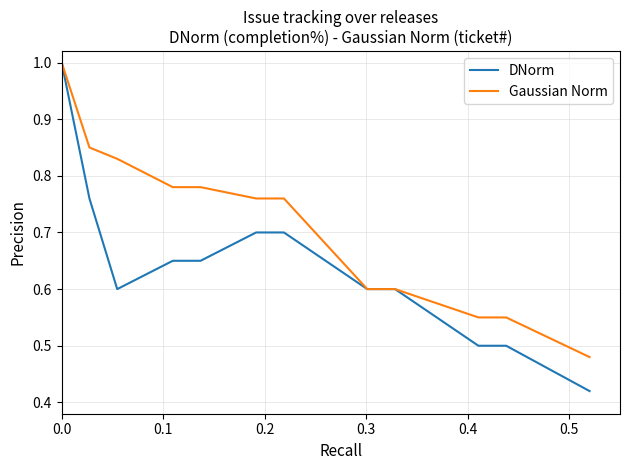

Which series has the largest total across all categories?

Gaussian Norm